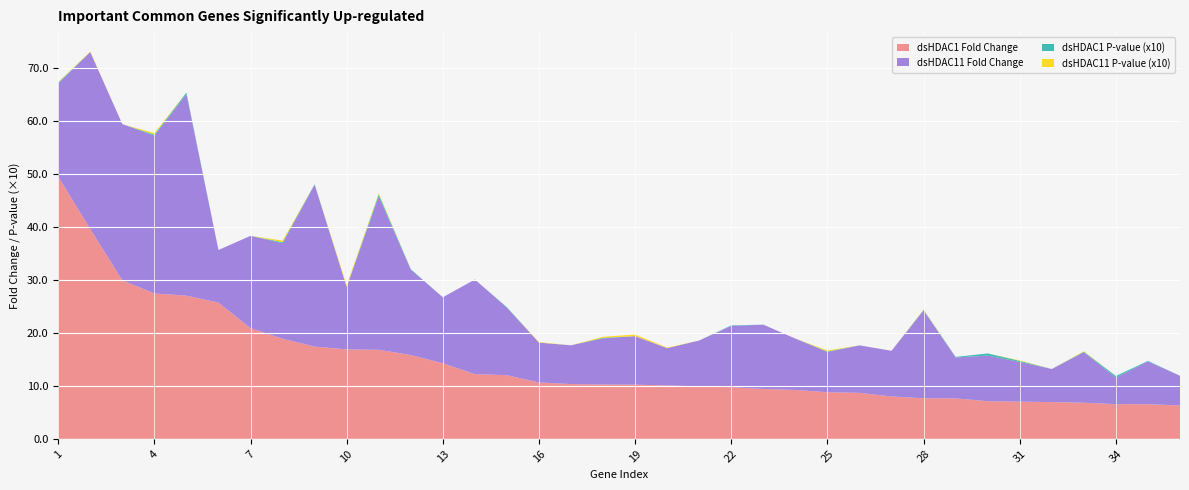

Reading left to right, transcribe all the data shown in this chart.

dsHDAC1 Fold Change: 49.5	39.6	29.9	27.4	27.0	25.7	20.9	18.9	17.4	16.9	16.8	15.8	14.3	12.2	12.0	10.6	10.3	10.2	10.2	10.1	9.9	9.7	9.4	9.2	8.8	8.7	8.0	7.7	7.6	7.1	7.0	6.9	6.8	6.5	6.5	6.3
dsHDAC11 Fold Change: 17.6	33.4	29.5	29.8	38.0	9.9	17.4	18.0	30.6	11.8	29.0	16.1	12.5	17.9	12.7	7.5	7.3	8.7	9.2	7.0	8.7	11.6	12.1	9.7	7.6	9.0	8.6	16.6	7.7	8.6	7.5	6.2	9.5	5.0	8.1	5.6
dsHDAC1 P-value (x10): 0.2	0.0	0.0	0.2	0.3	0.0	0.0	0.2	0.1	0.0	0.4	0.1	0.0	0.0	0.1	0.0	0.0	0.1	0.0	0.0	0.0	0.1	0.0	0.0	0.1	0.0	0.0	0.1	0.1	0.4	0.2	0.0	0.1	0.3	0.1	0.0
dsHDAC11 P-value (x10): 0.1	0.1	0.0	0.3	0.0	0.0	0.0	0.3	0.0	0.3	0.2	0.0	0.0	0.0	0.0	0.1	0.0	0.2	0.3	0.1	0.0	0.0	0.0	0.0	0.2	0.0	0.0	0.1	0.0	0.0	0.1	0.0	0.1	0.0	0.0	0.0